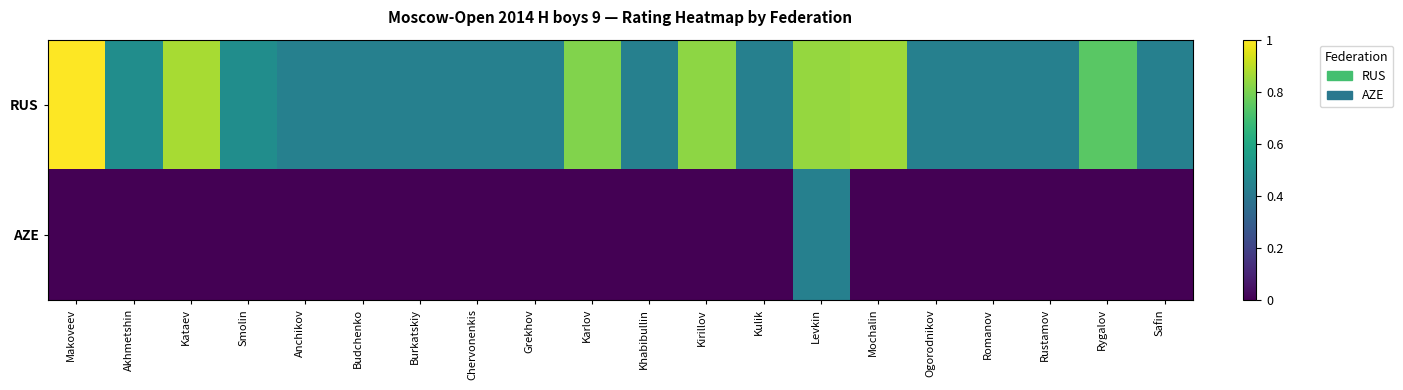

What is the total value across all series at Burkatskiy?

0.4